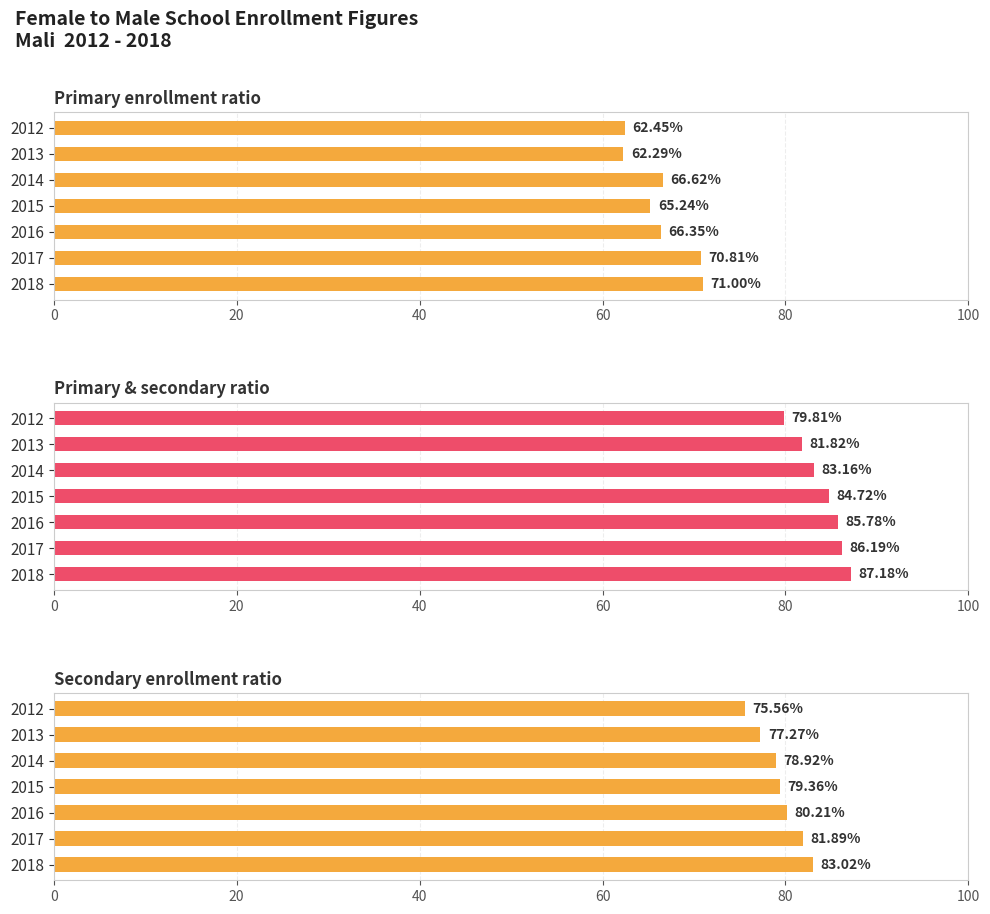

Which series has the largest range (max minus min)?

Primary enrollment ratio